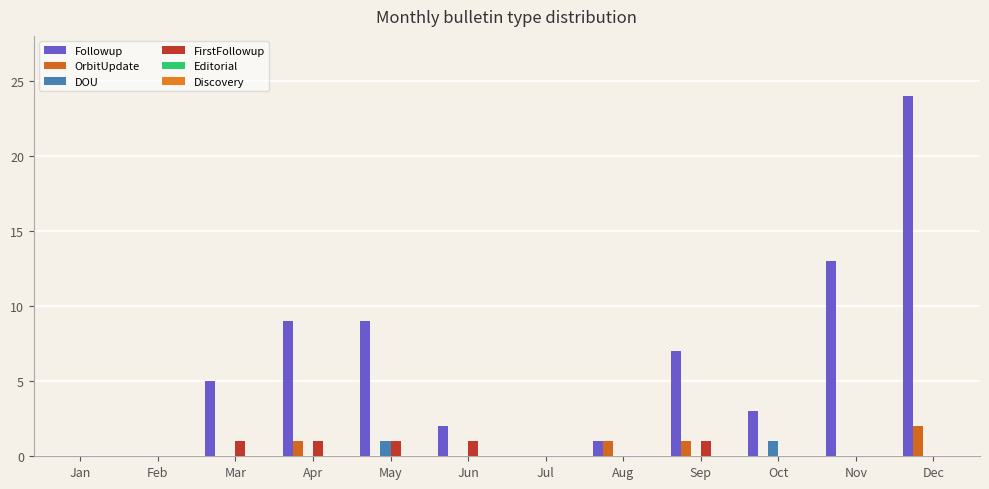

Does the chart contain stacked bars?

No